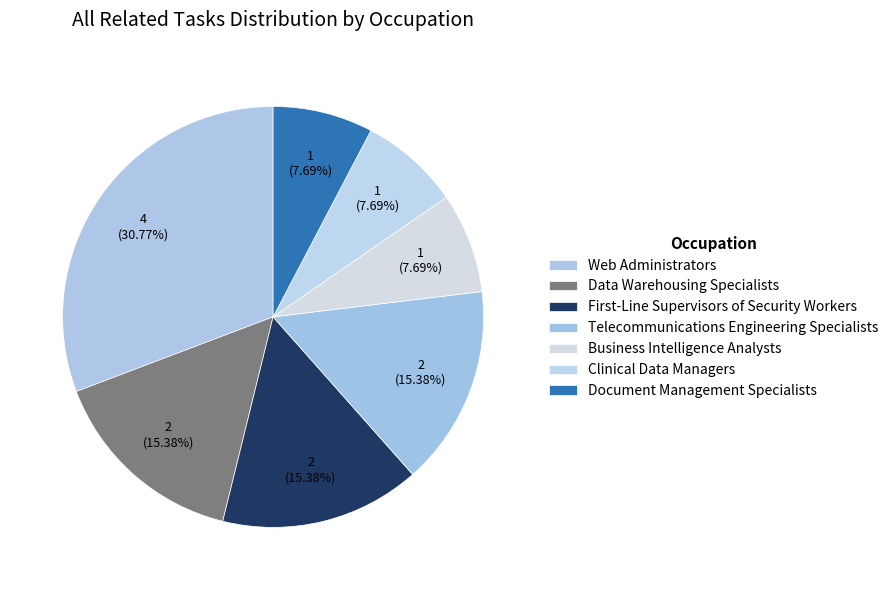

To the nearest percent, what portion does Telecommunications Engineering Specialists represent?

15%